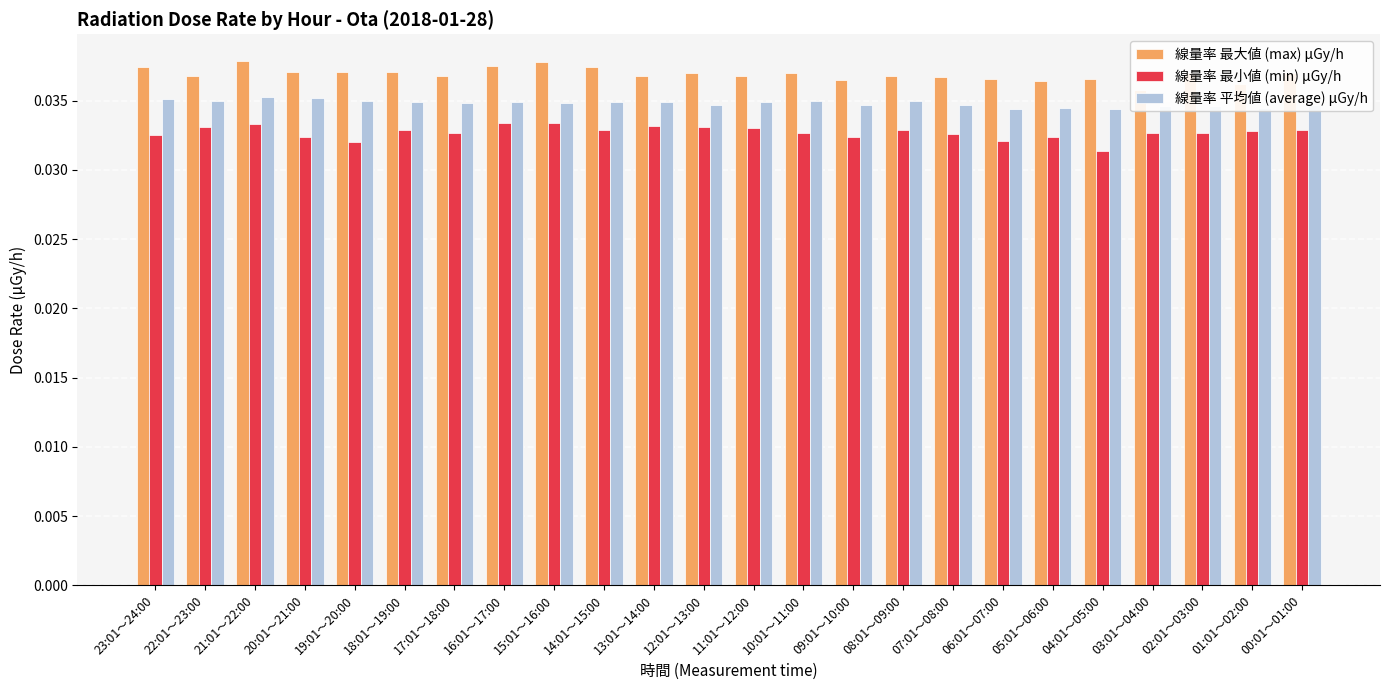

Rank the series by their maximum value, from lowest to highest.

線量率 最小値 (min) μGy/h, 線量率 平均値 (average) μGy/h, 線量率 最大値 (max) μGy/h